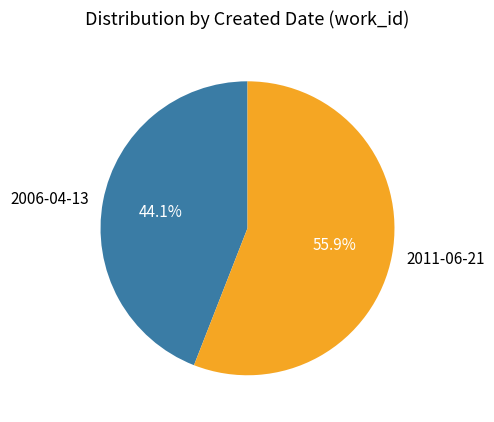

To the nearest percent, what portion does 2011-06-21 represent?

56%